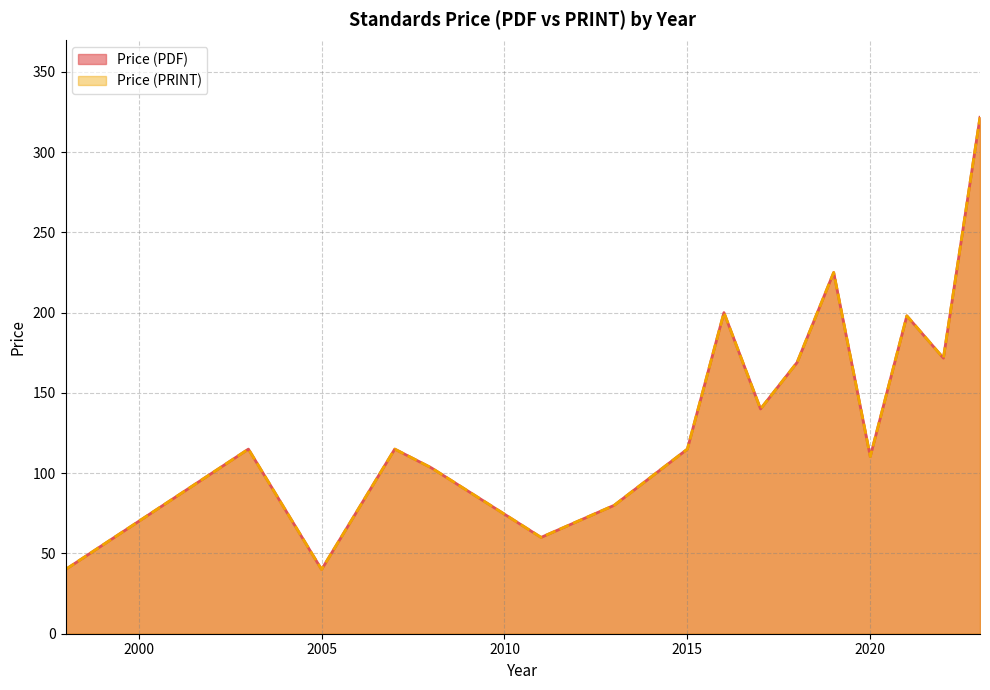

Does the chart display data point markers on the line(s)?

No